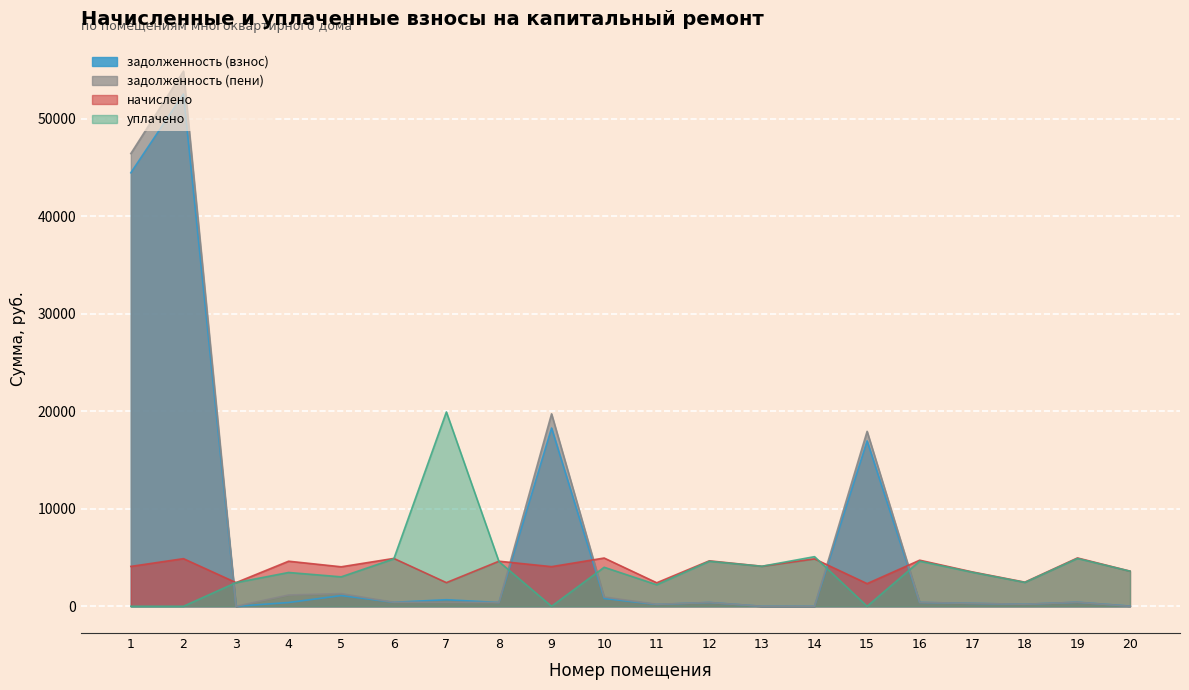

What is the sum of the уплачено values at 11 and 9?

2209.8